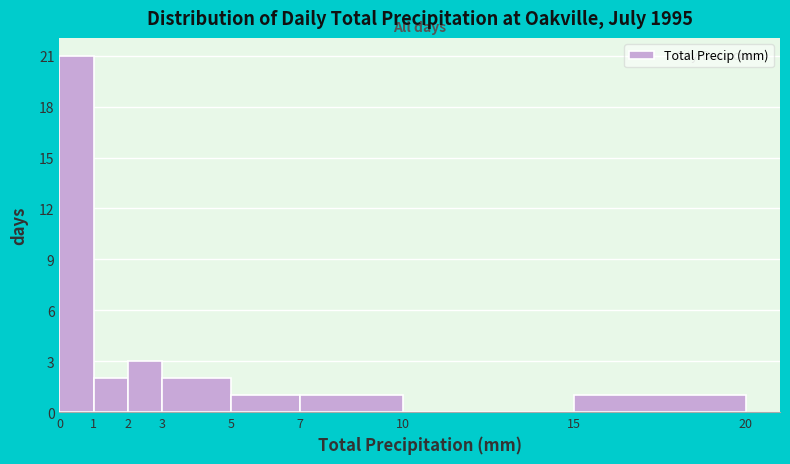

Which range on the x-axis has the tallest bar?

0 to 1